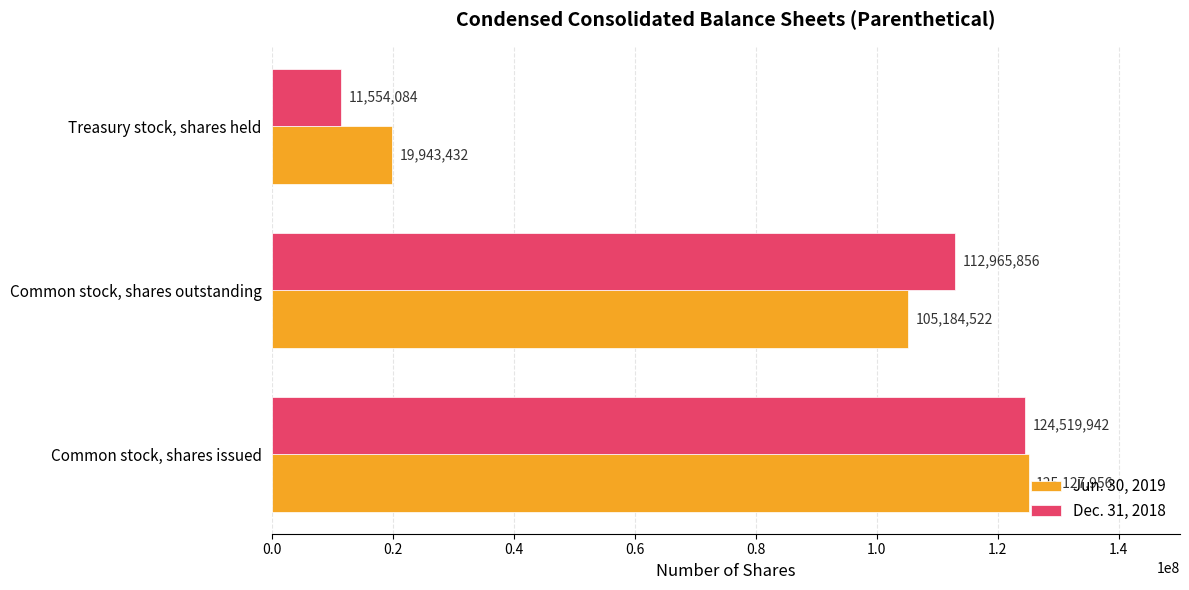

List the labels in order of Jun. 30, 2019 value, largest first.

Common stock, shares issued, Common stock, shares outstanding, Treasury stock, shares held